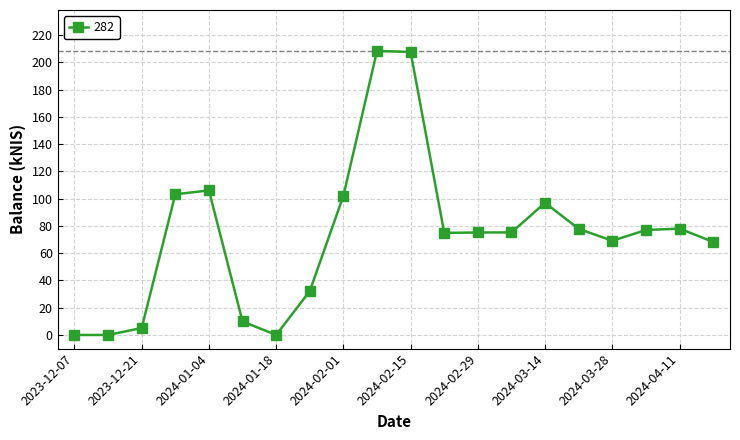

How many lines are shown in the chart?

1